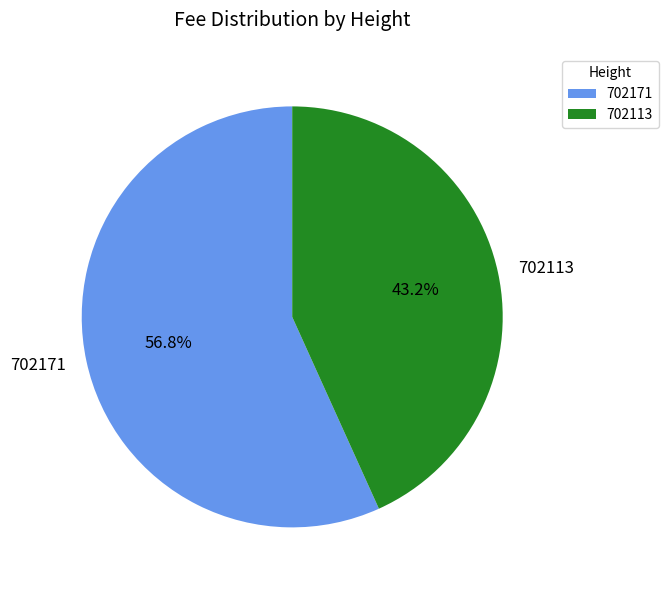

Combined, what portion of the pie is 702171 and 702113?

100.0%